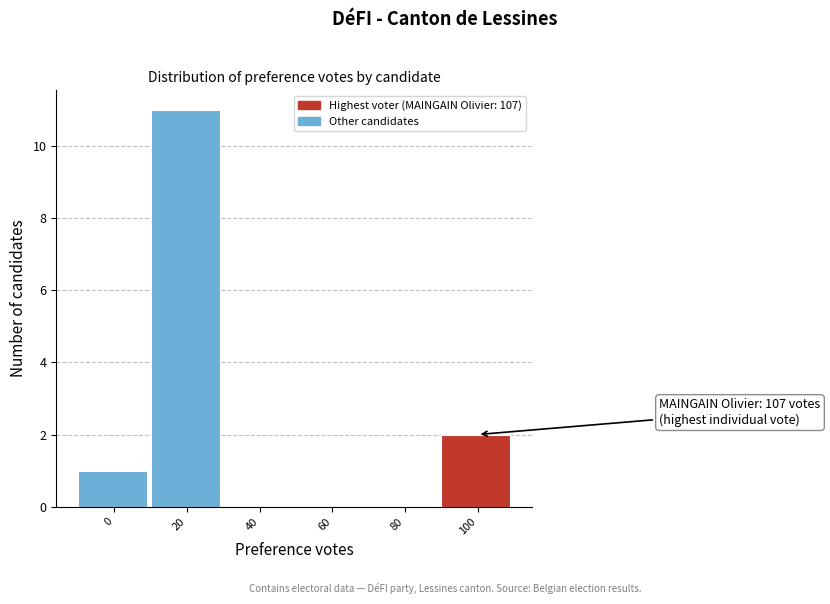

Reading left to right, what are all the values shown in this chart?

0=1	20=11	40=0	60=0	80=0	100=2